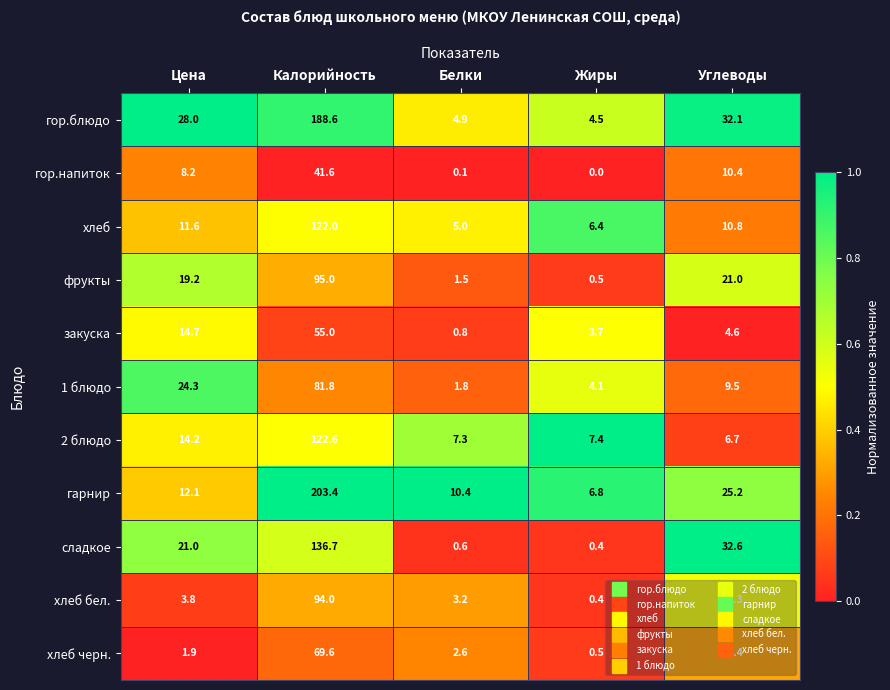

At Углеводы, list the series in order from largest to smallest.

сладкое, гор.блюдо, гарнир, фрукты, хлеб бел., хлеб черн., хлеб, гор.напиток, 1 блюдо, 2 блюдо, закуска